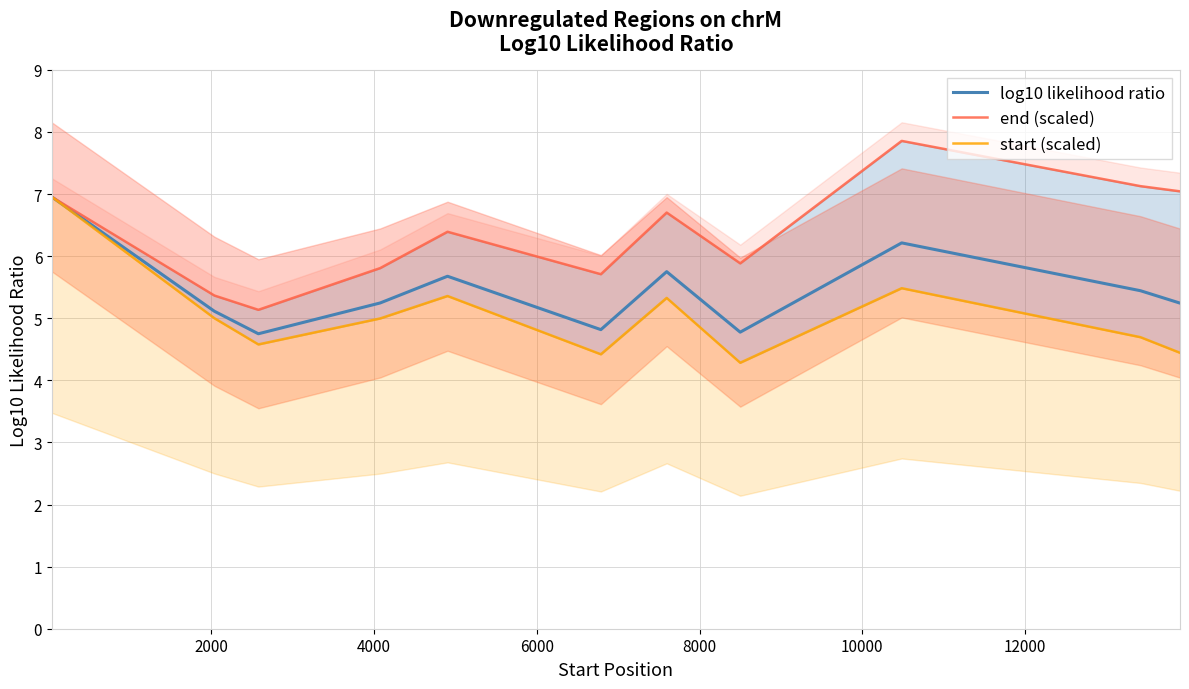

What is the maximum value for log10 likelihood ratio?

7.0